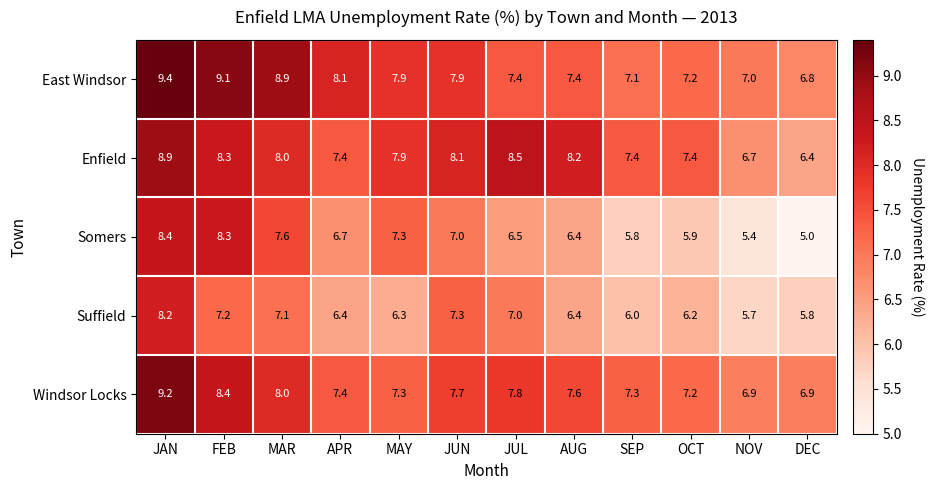

The Enfield series shows 7.4 at OCT. True or false?

True